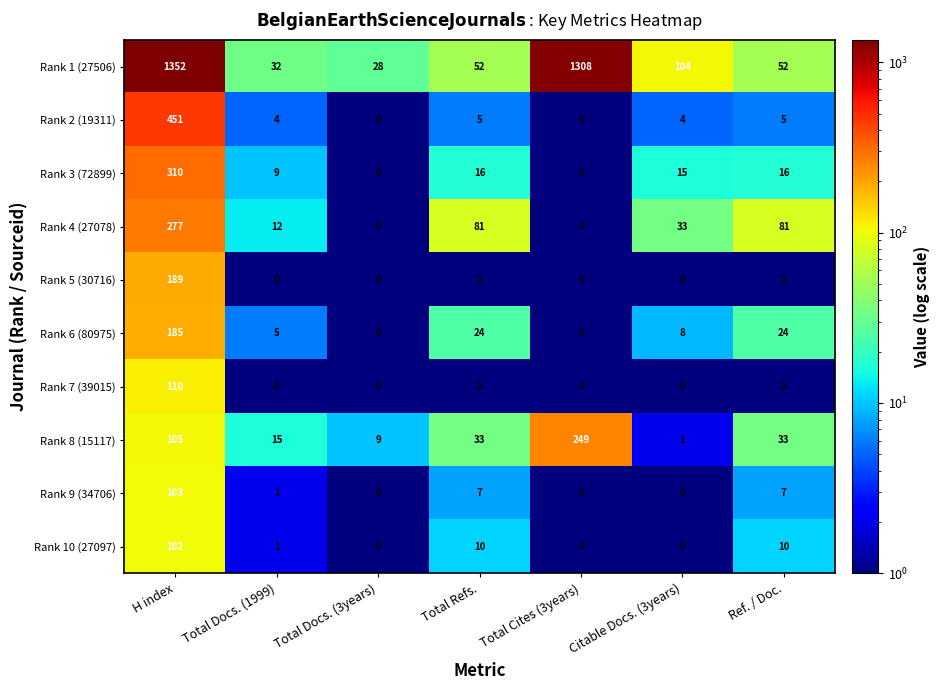

What is the average value of the Rank 6 (80975) series?

35